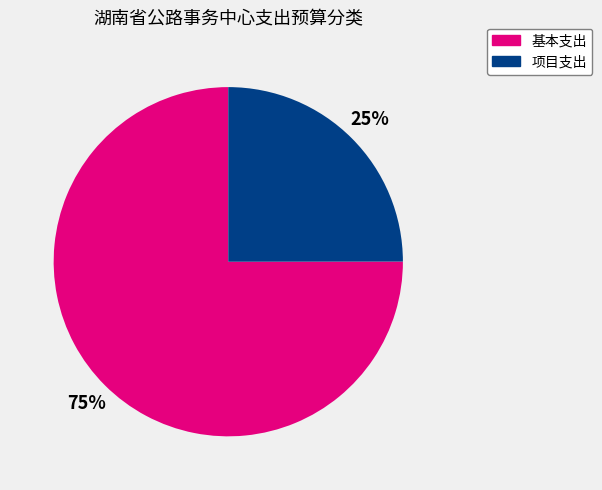

The 基本支出 slice represents 80% of the pie. True or false?

False